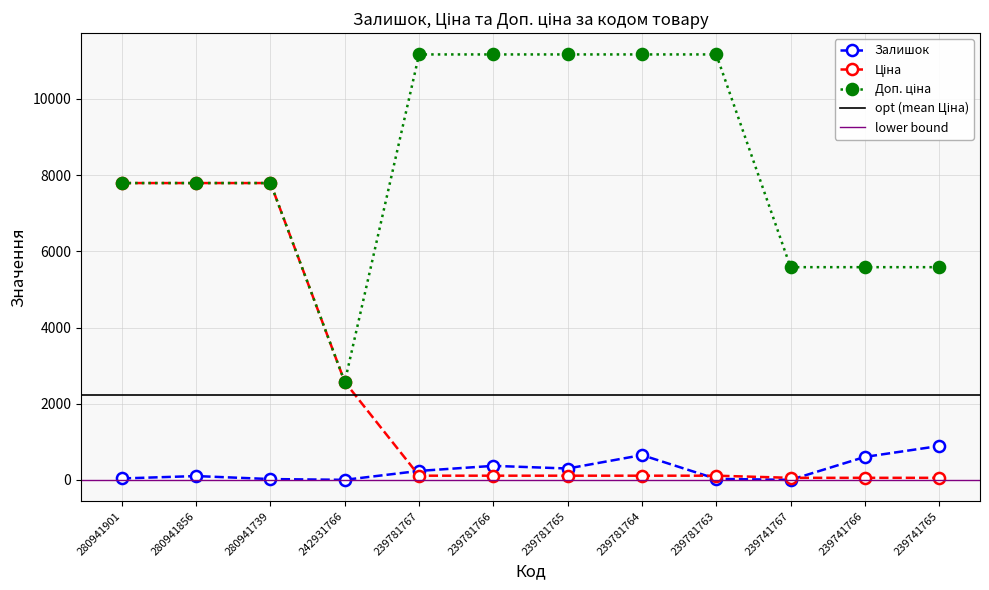

At 239781764, list the series in order from smallest to largest.

Ціна, Залишок, Доп. ціна